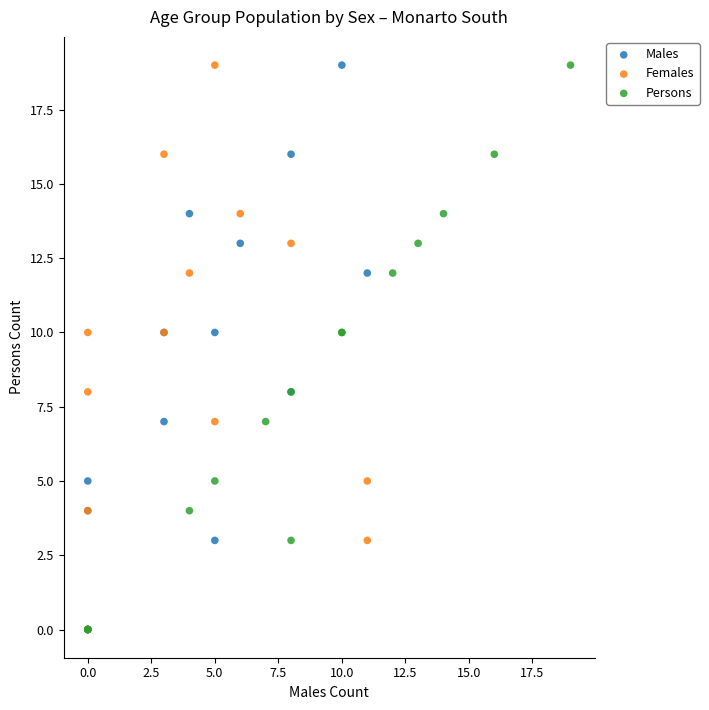

What are all the series names shown in the legend?

Males, Females, Persons